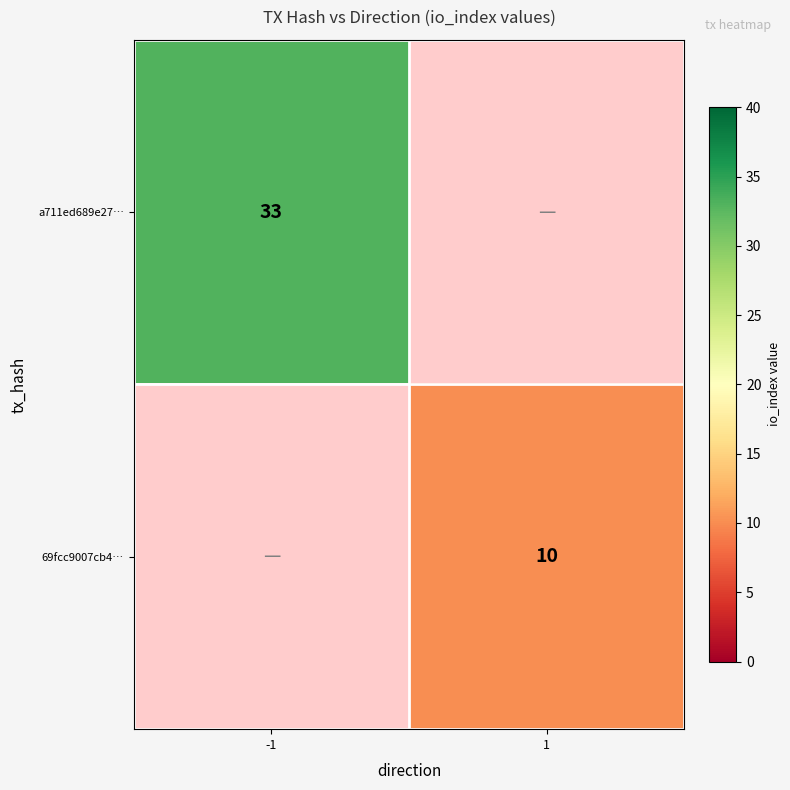

The a711ed689e27… series shows 33 at -1. True or false?

True